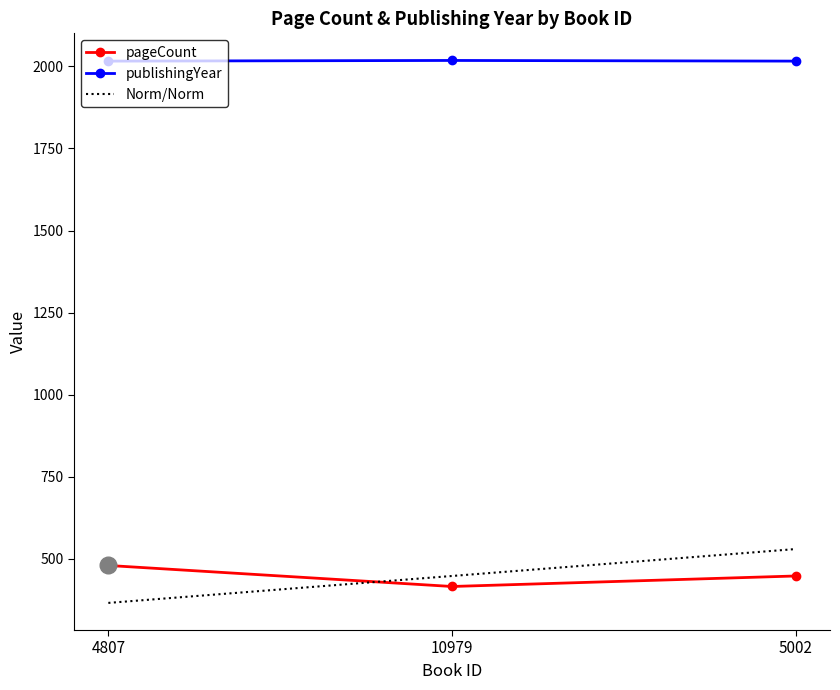

Rank the categories by Norm/Norm value from highest to lowest.

5002, 10979, 4807